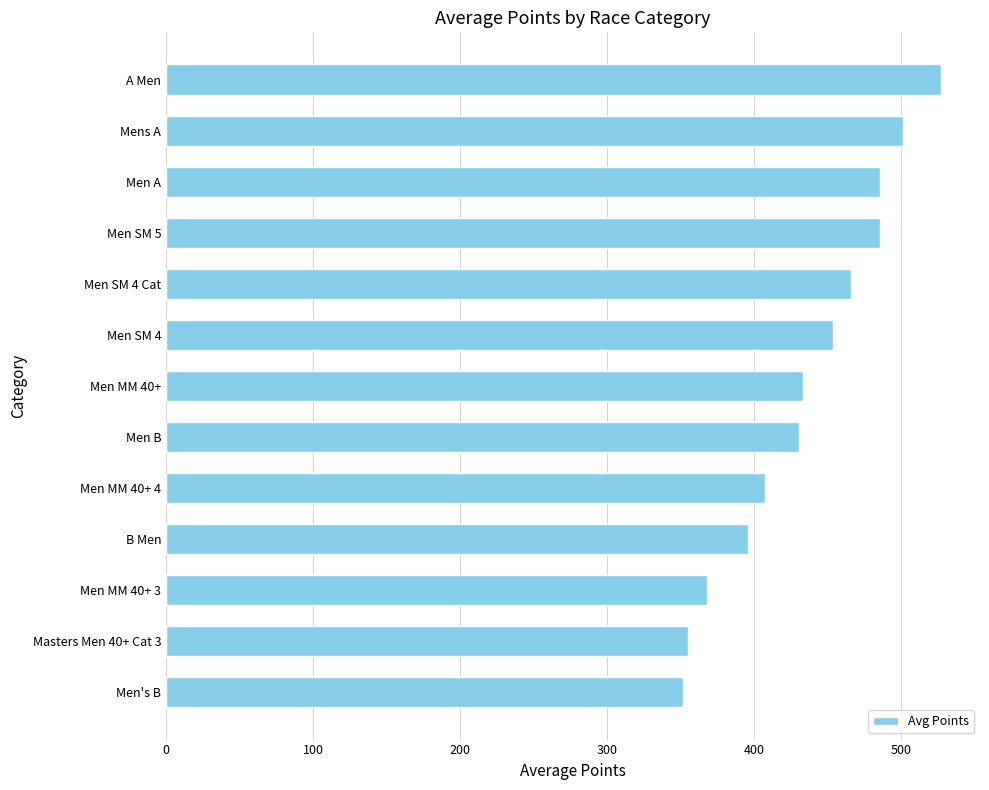

The value at Masters Men 40+ Cat 3 is 71.8. True or false?

False